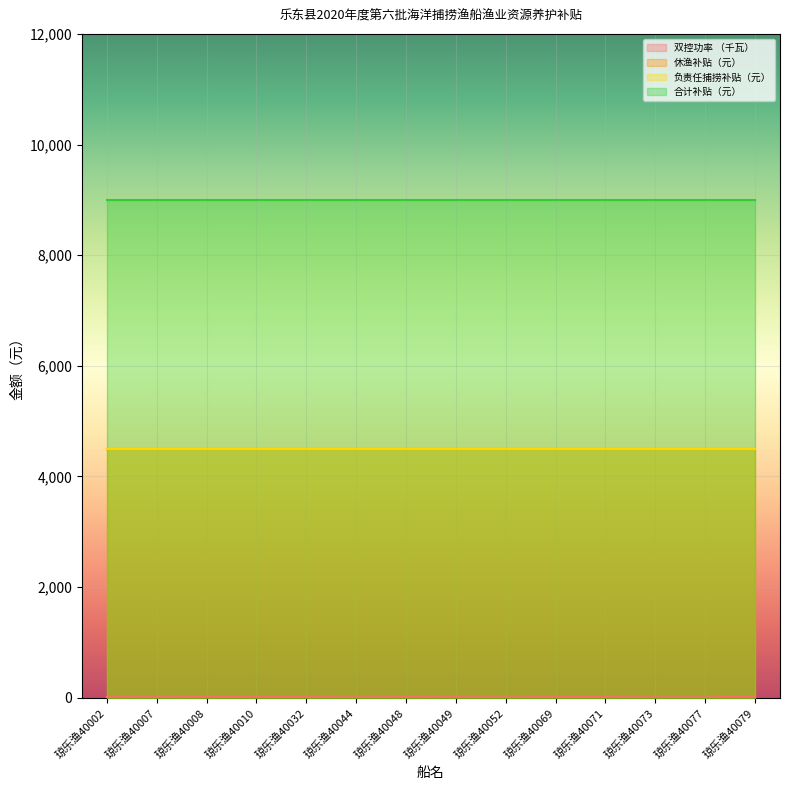

How many categories are shown in the chart?

14